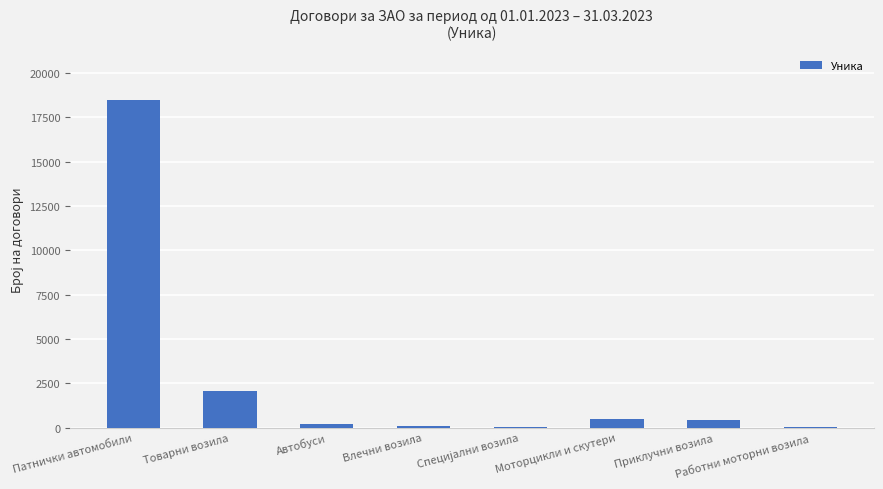

What is the sum of the values at Патнички автомобили and Моторцикли и скутери?

18968